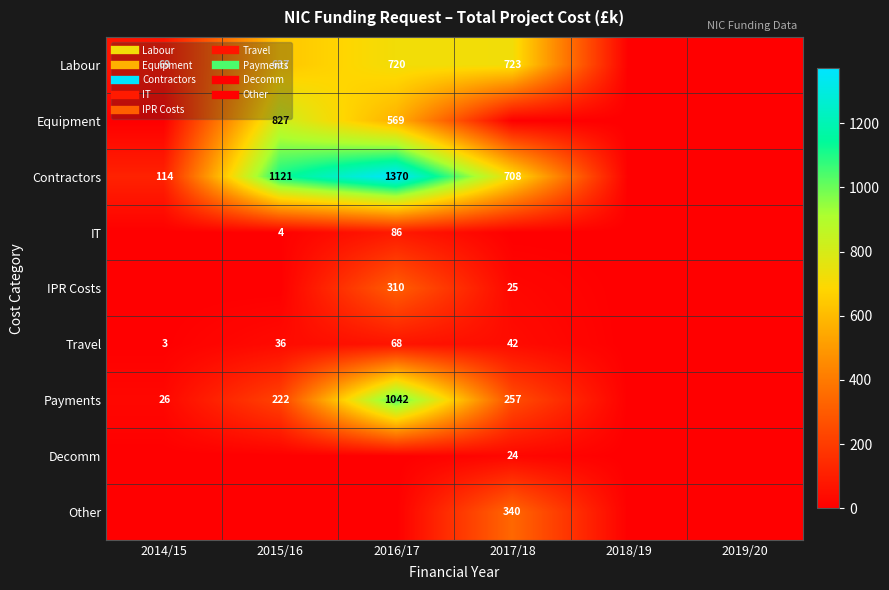

What is the difference between the maximum and minimum values in the Payments series?

1041.8